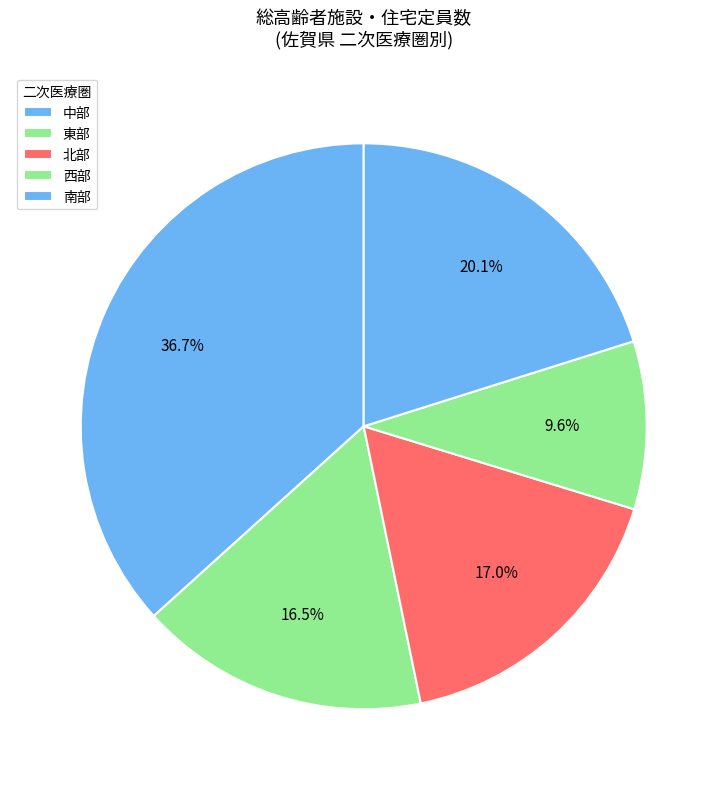

Does any single category account for the majority?

No